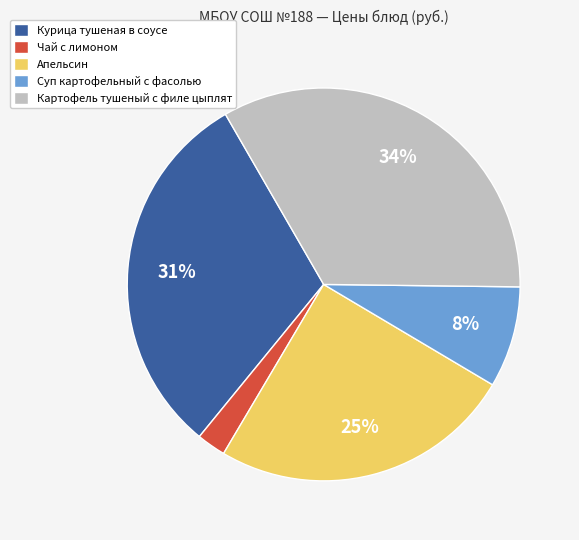

Which slice is the smallest?

Чай с лимоном